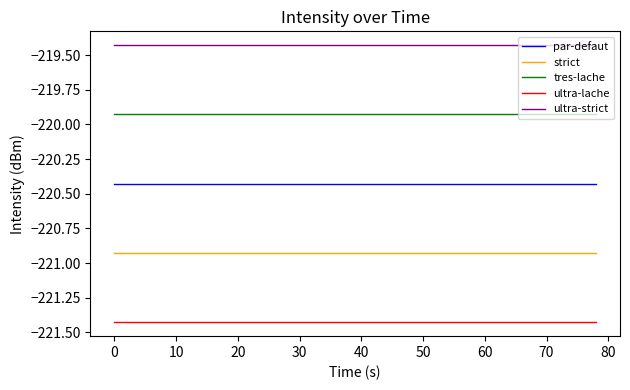

True or false: par-defaut and ultra-strict intersect in this chart.

False